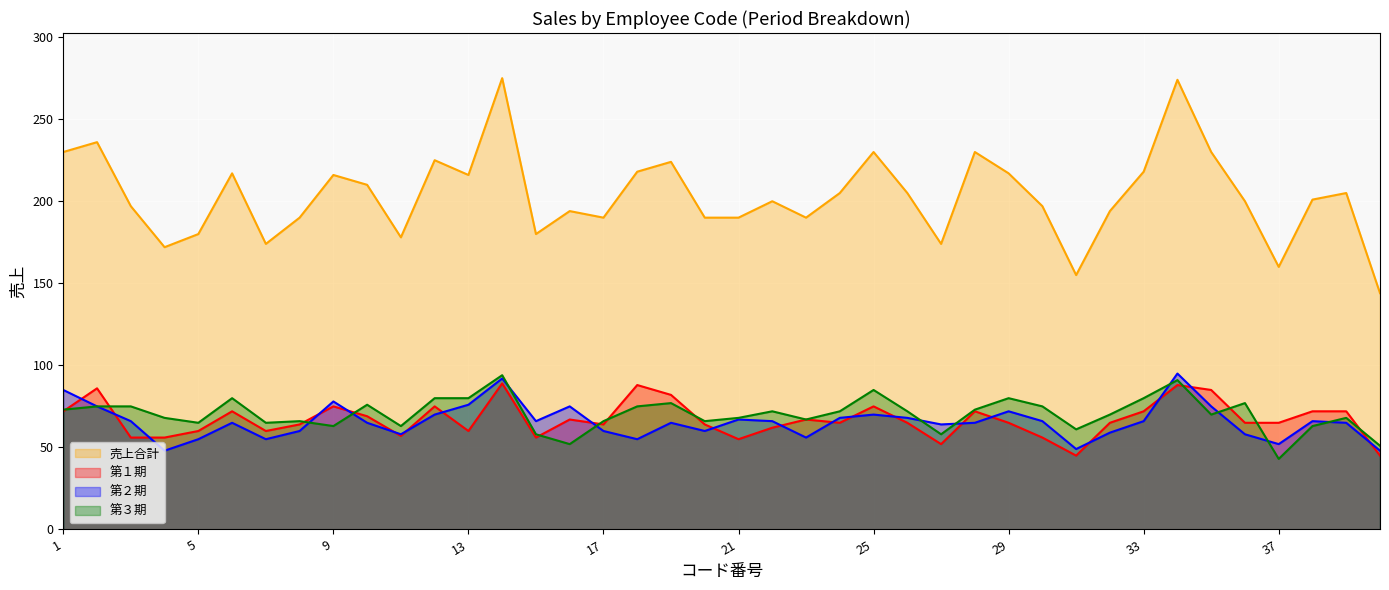

What are all the series names shown in the legend?

売上合計, 第１期, 第２期, 第３期